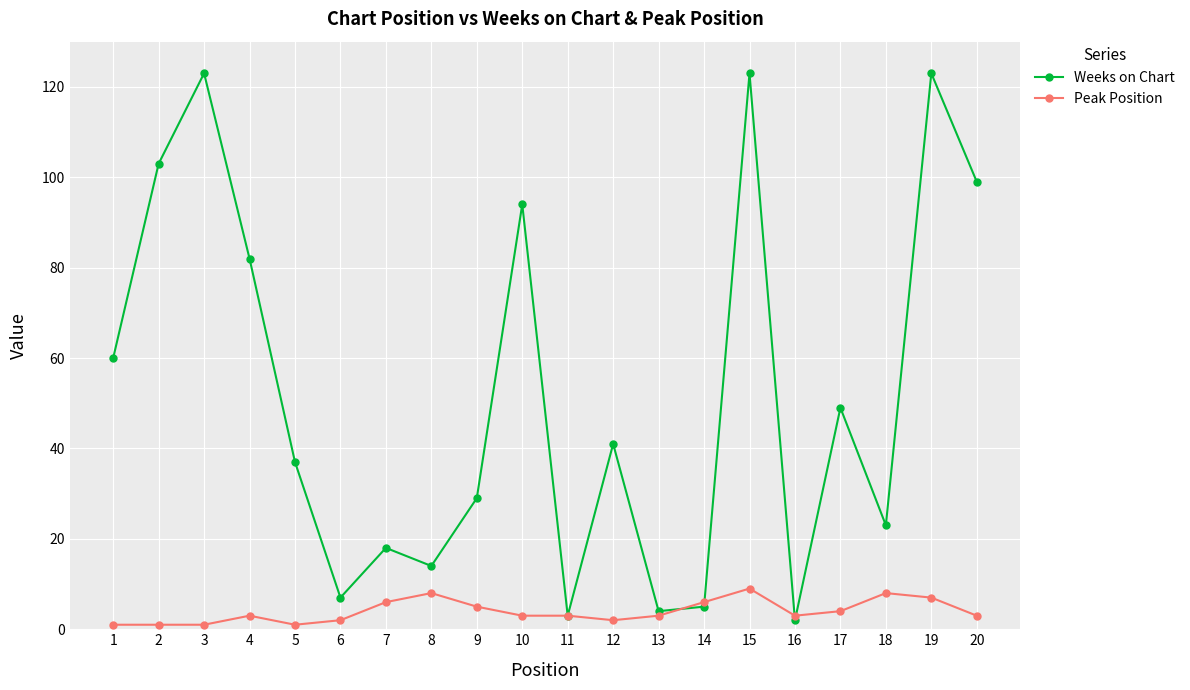

What is the value of the Weeks on Chart point at the 15th from the left?

123